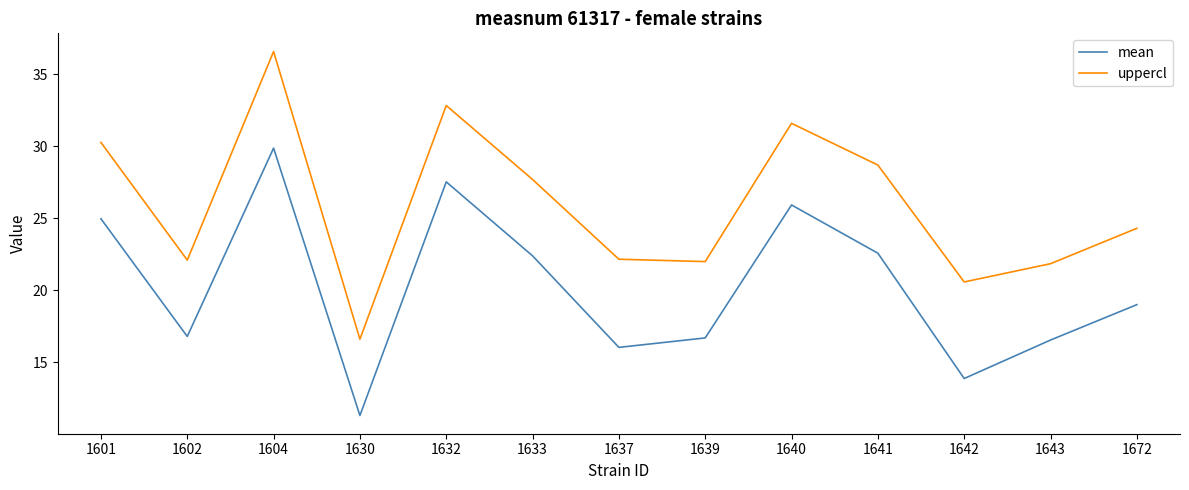

How many interior local valleys does the uppercl series have?

4